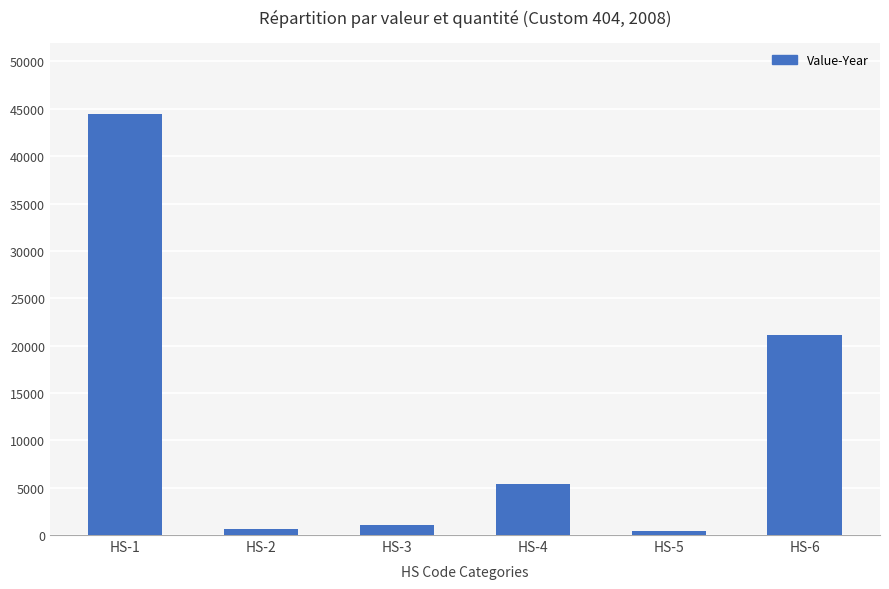

The value at HS-5 is 441. True or false?

True